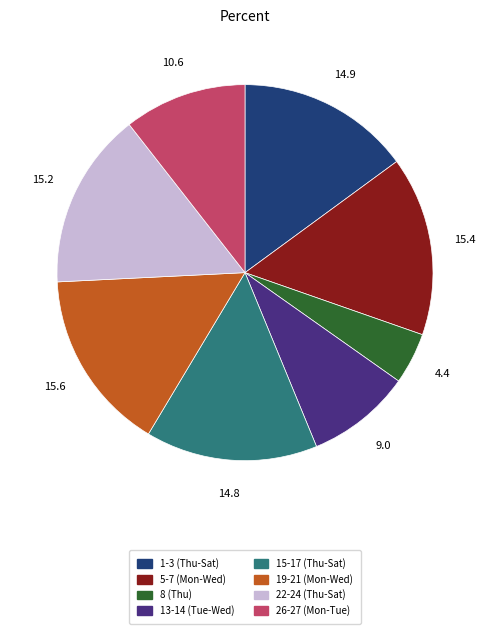

Is there a majority slice in this chart?

No